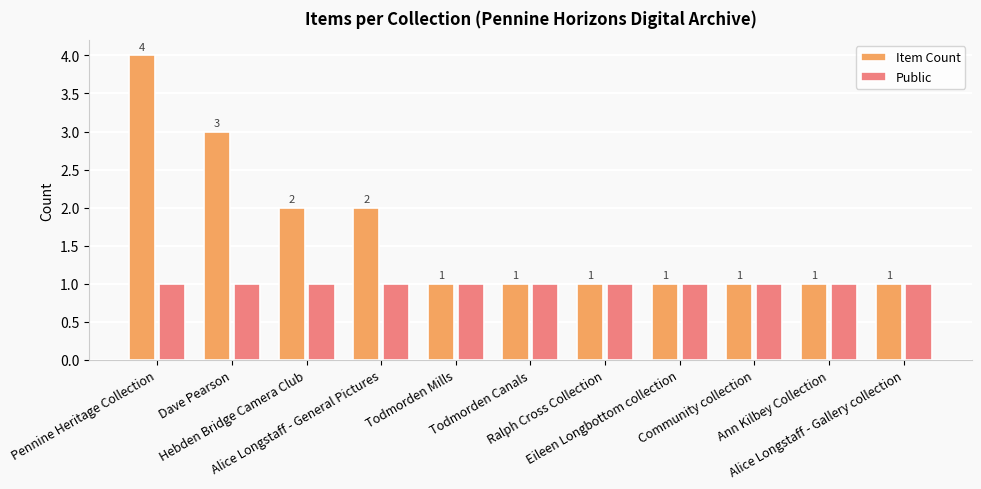

What is the difference between the maximum and minimum values in the Item Count series?

3